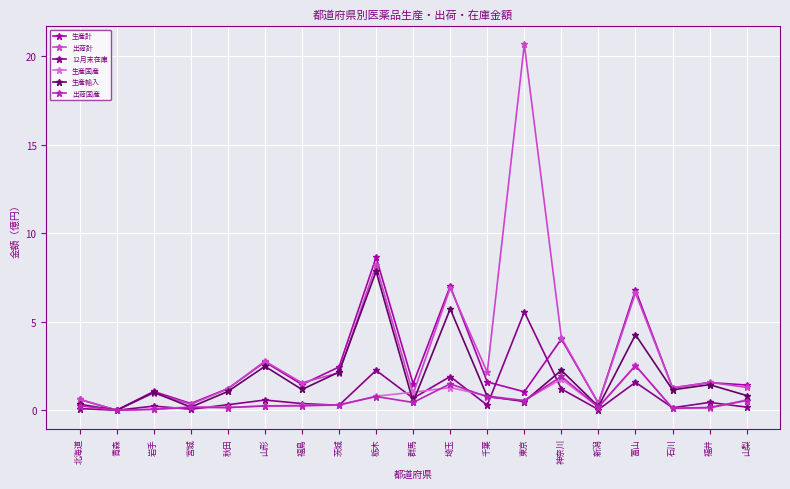

What is the total value across all series at 埼玉?

24.3